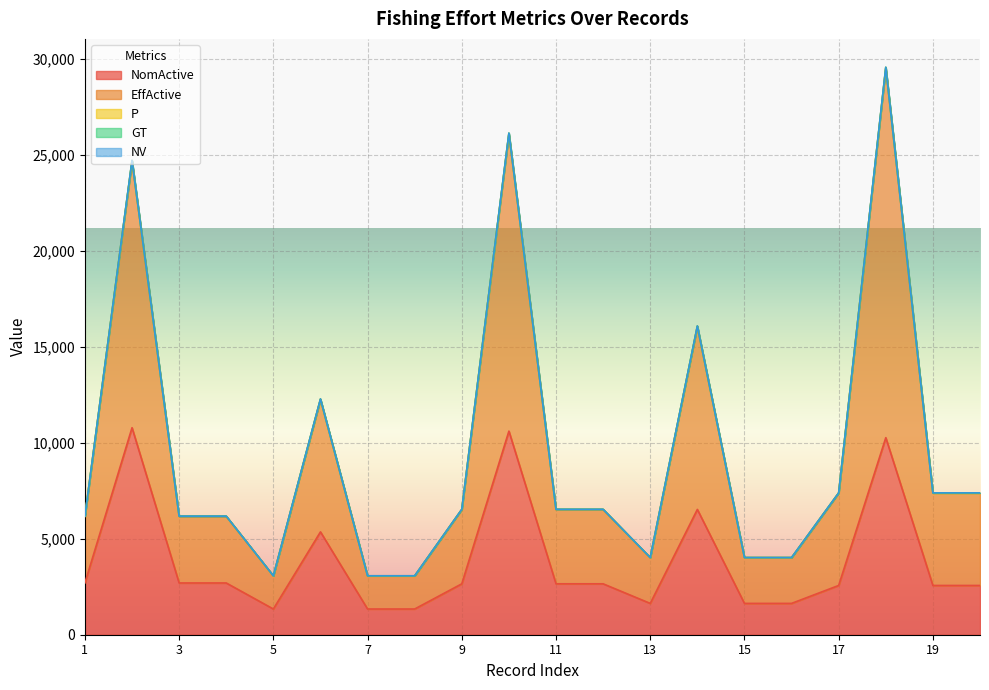

True or false: NomActive and P cross at least once.

False